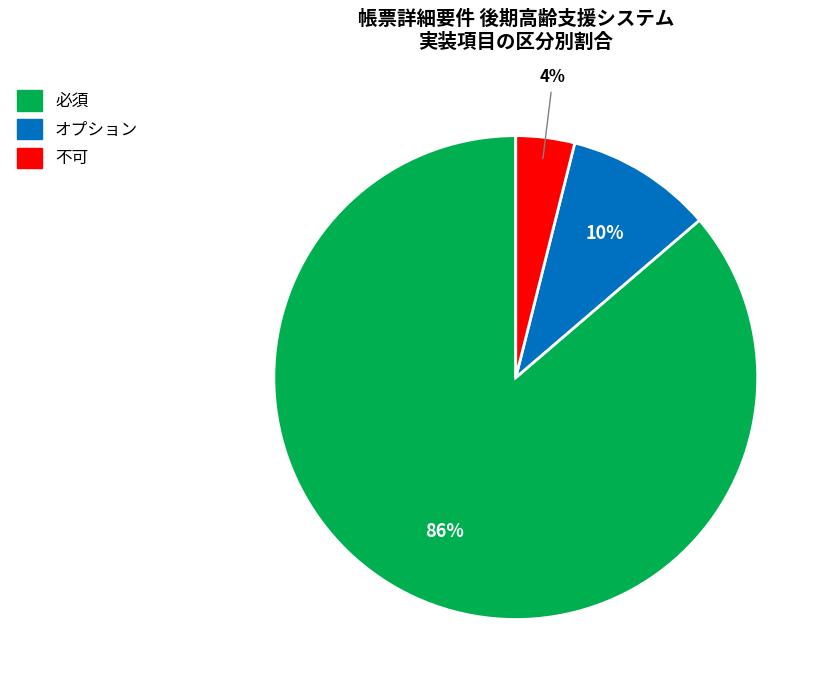

True or false: オプション accounts for 10% of the total.

True